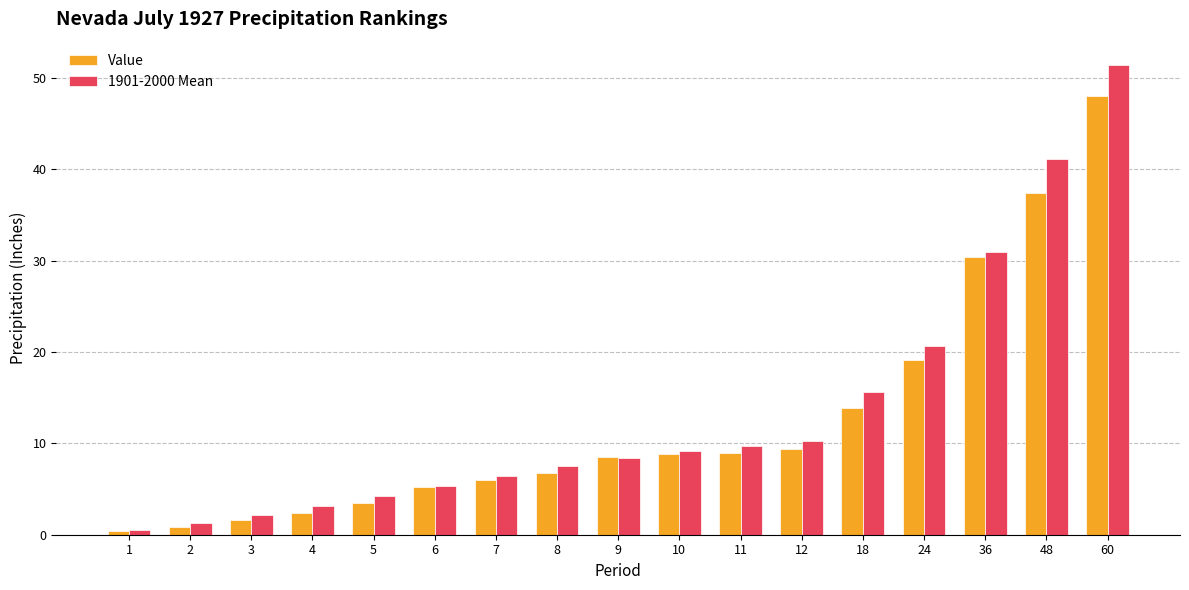

What is the smallest value displayed?

0.5